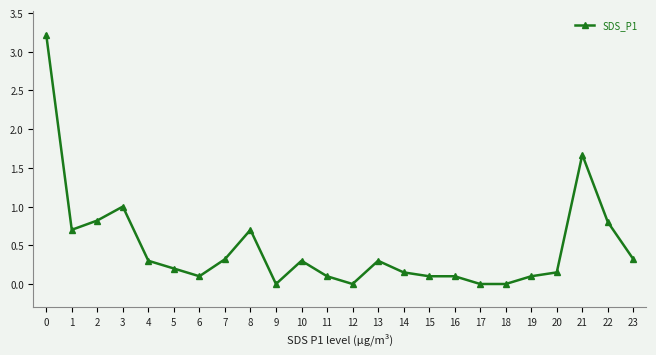

True or false: the data has more than 1 interior local peaks.

True